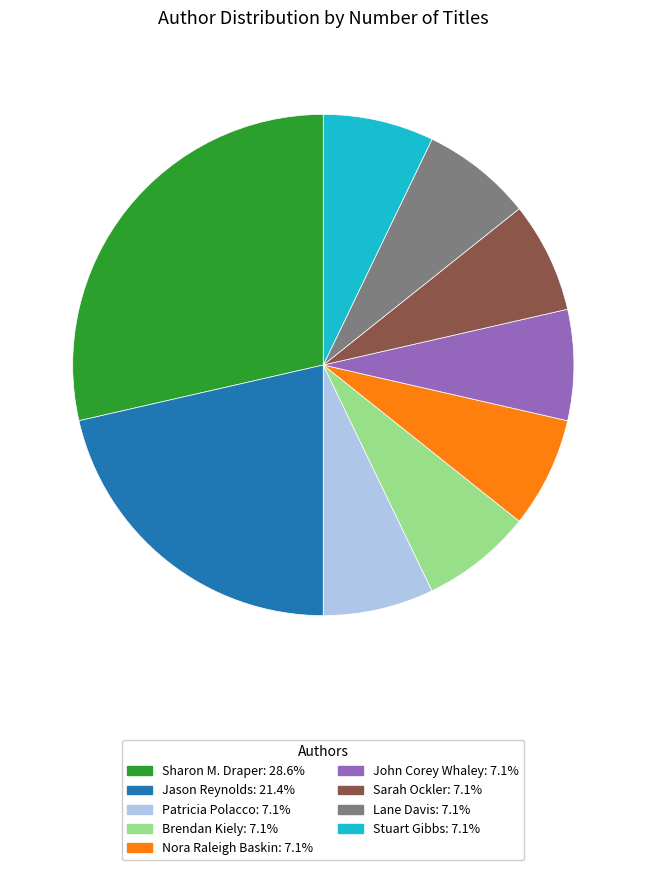

Is there a majority slice in this chart?

No